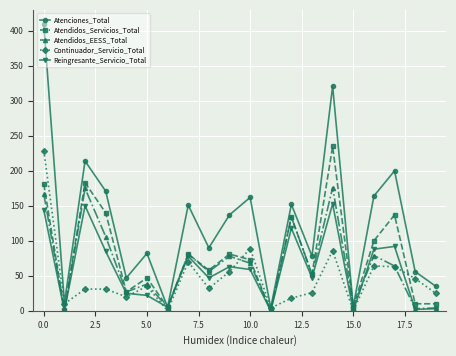

How many data points does each series have?

20